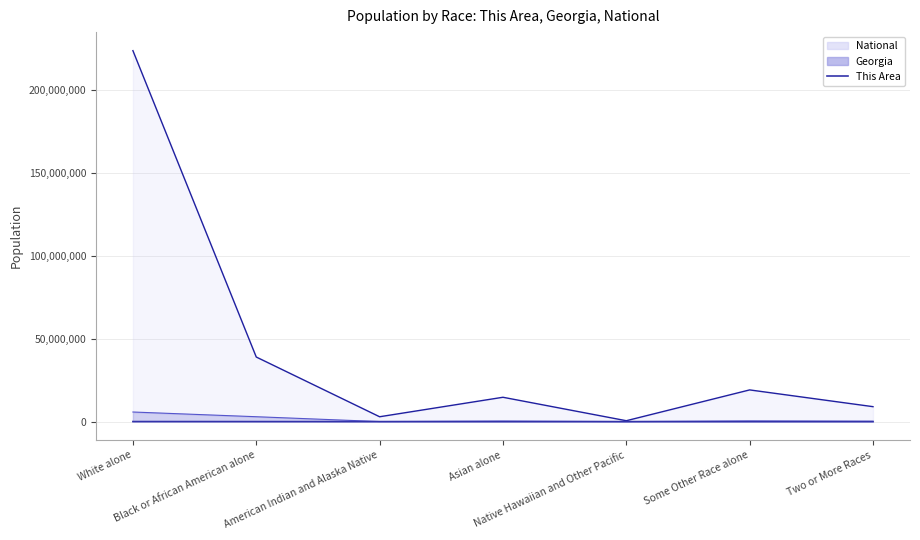

Does the chart display data point markers on the line(s)?

No